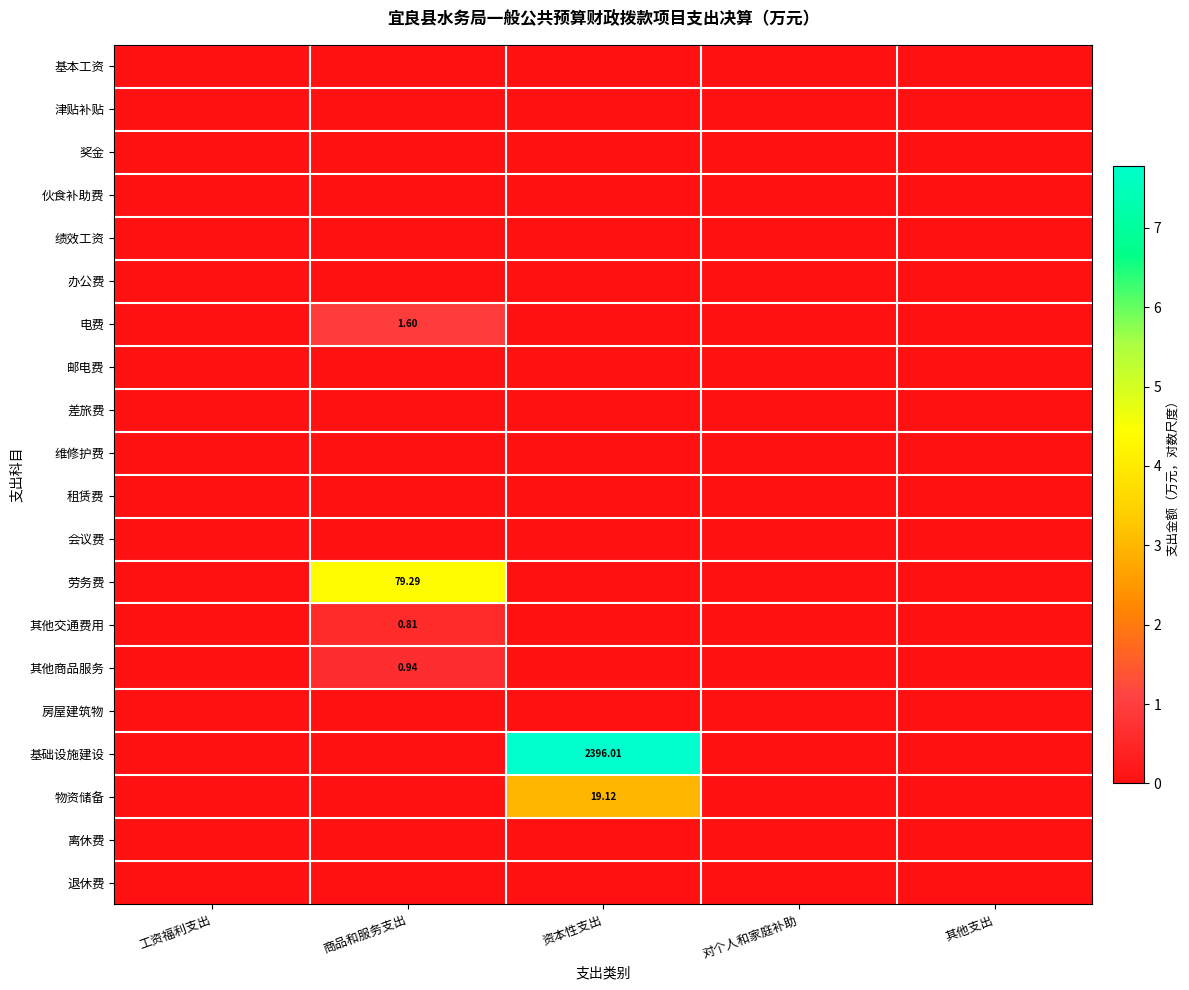

How many series are shown in this chart?

20